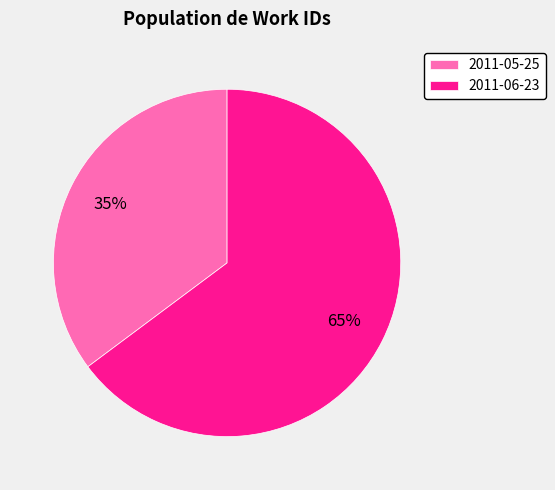

How many segments does this pie chart have?

2